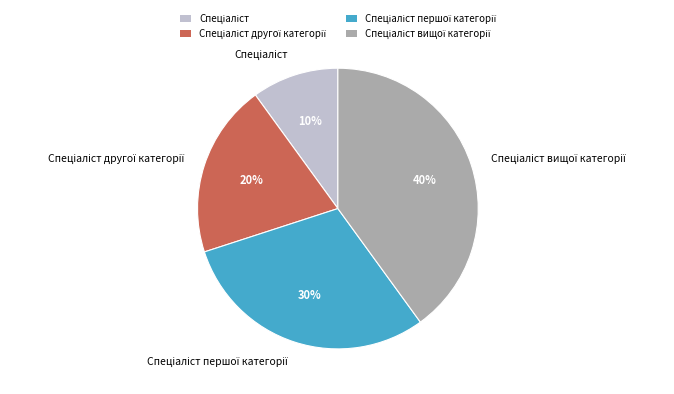

To the nearest percent, what is the difference between the largest and smallest slice percentages?

30%